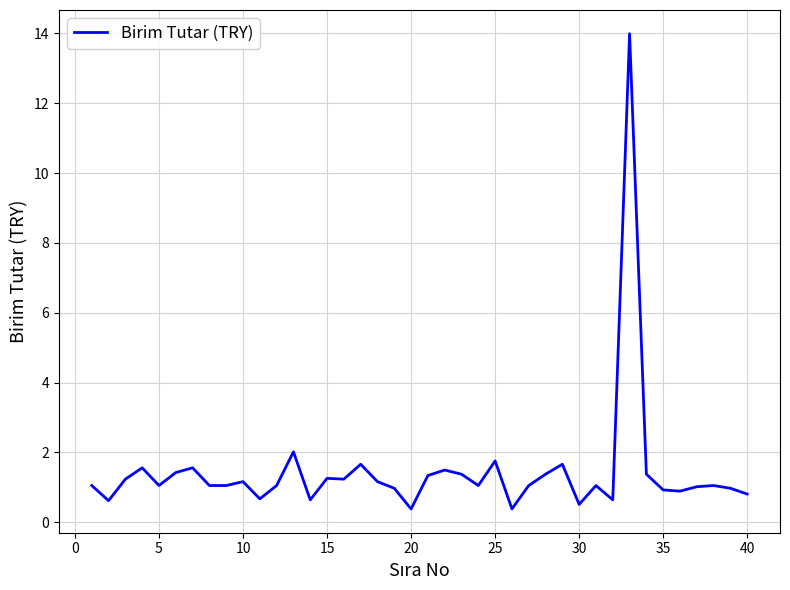

What is the difference between the maximum and minimum values?

13.6